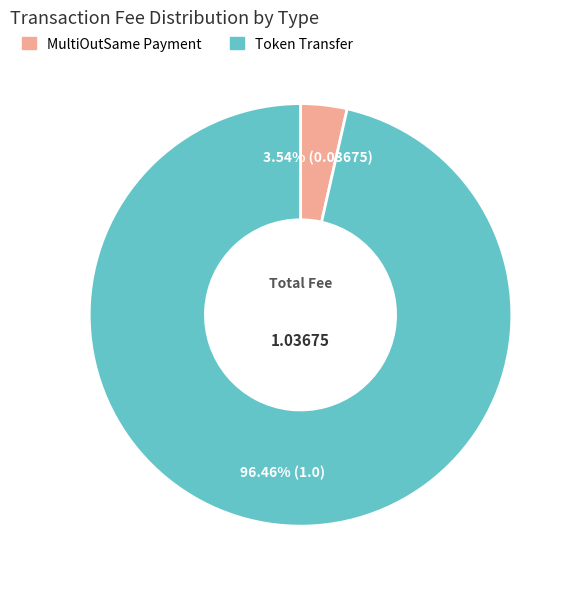

What is the largest slice in the pie chart?

Token Transfer